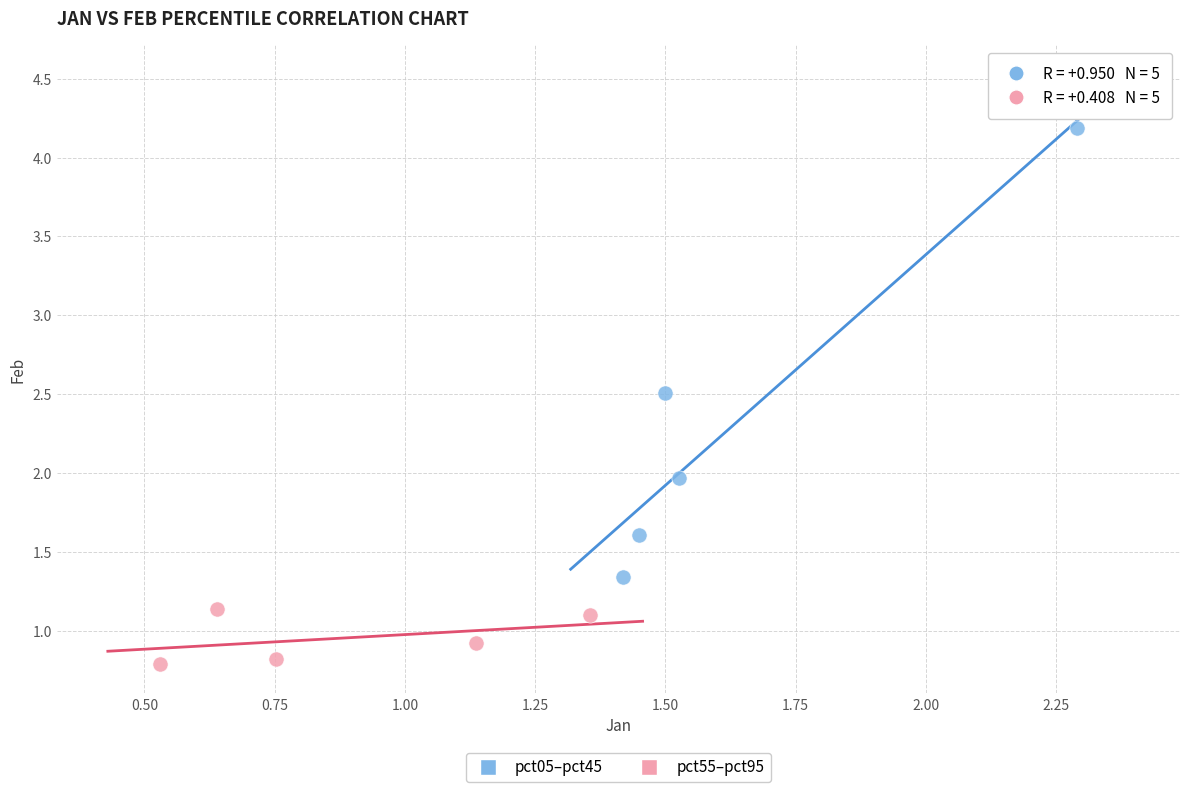

What are all the series names shown in the legend?

pct05–pct45, pct55–pct95